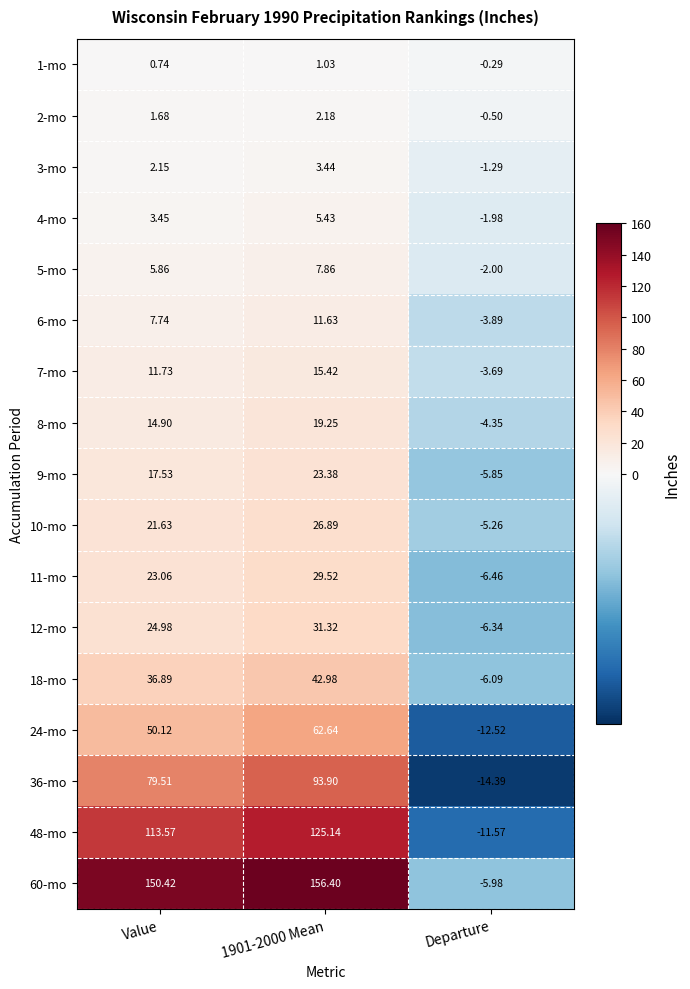

Is the value of 3-mo at Value greater than the value of 18-mo at 1901-2000 Mean?

No